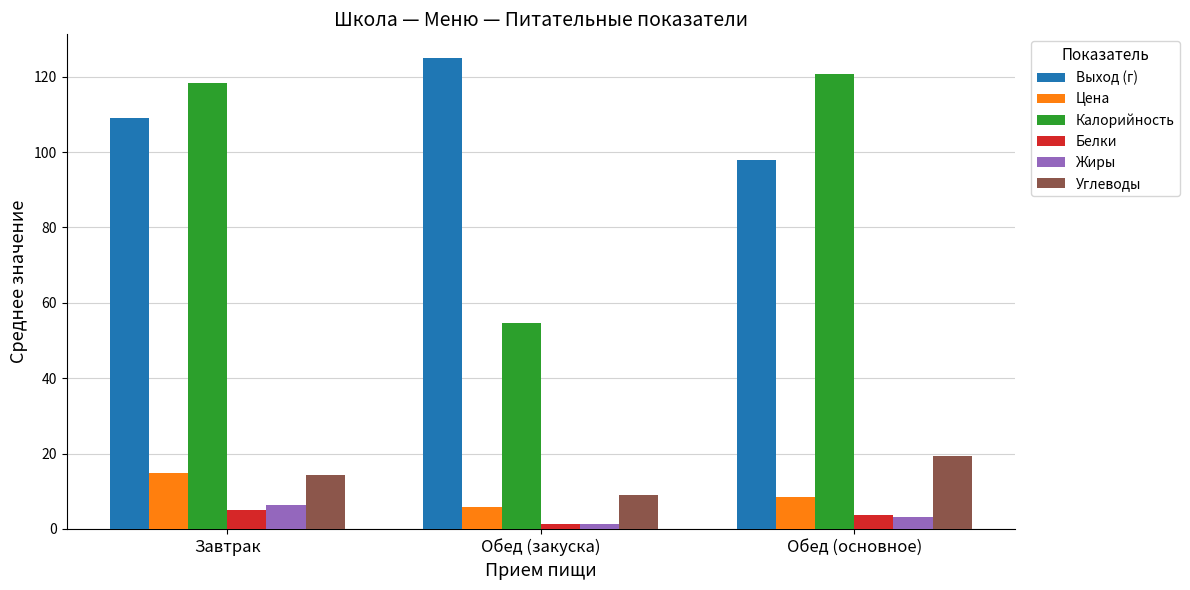

What is the maximum value shown in the chart?

125.0